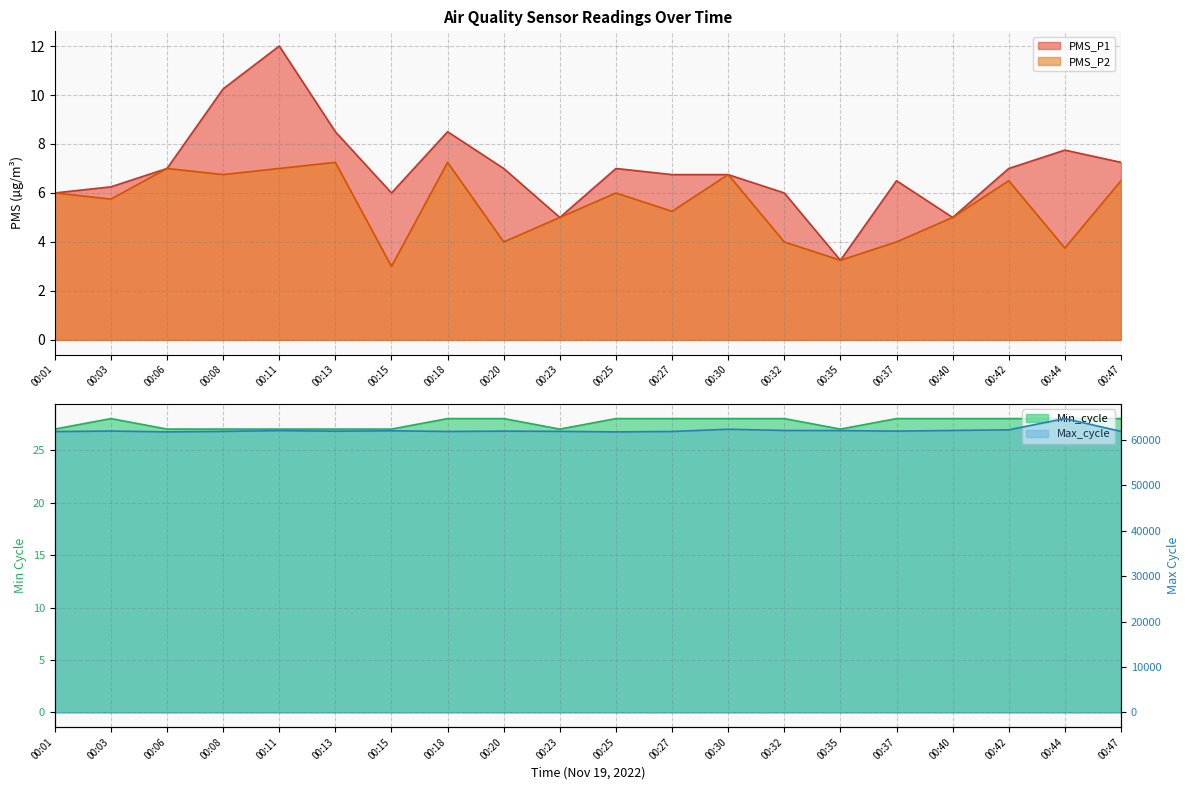

Which label corresponds to the smallest value in the chart?

00:15